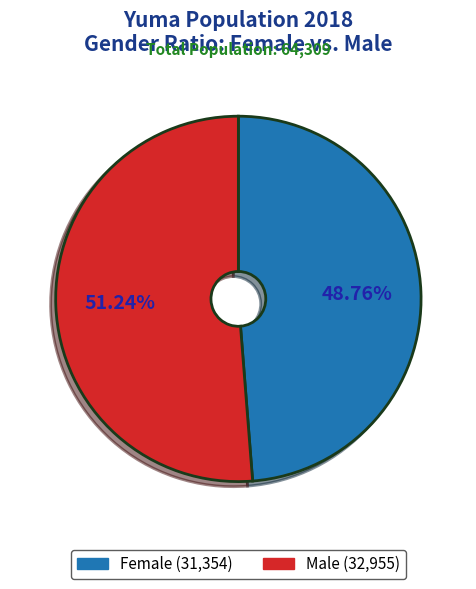

What is the majority slice?

Male